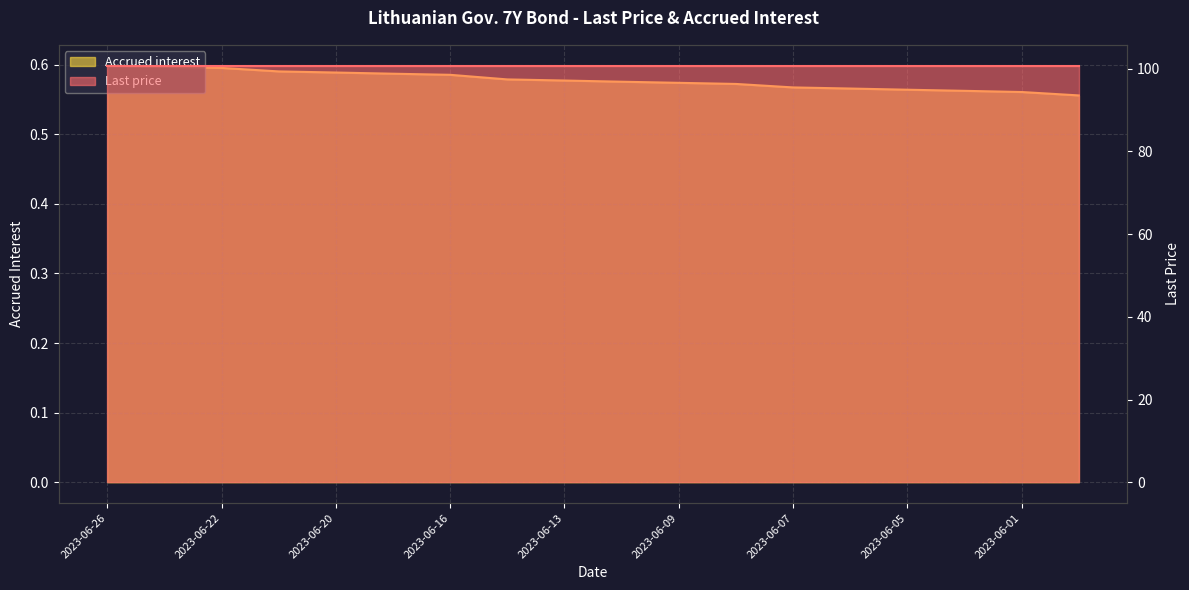

What is the maximum value shown in the chart?

0.6